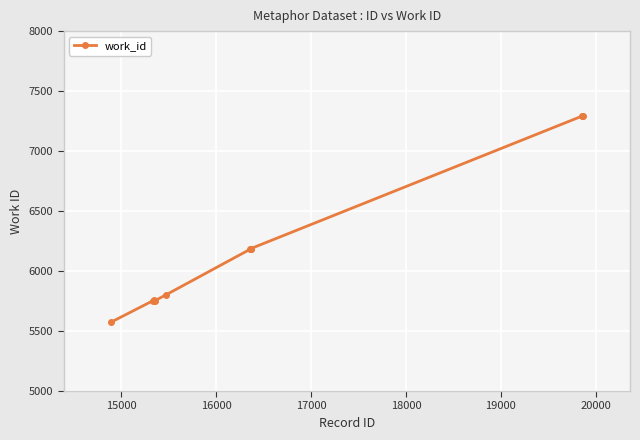

What is the maximum value shown in the chart?

7293